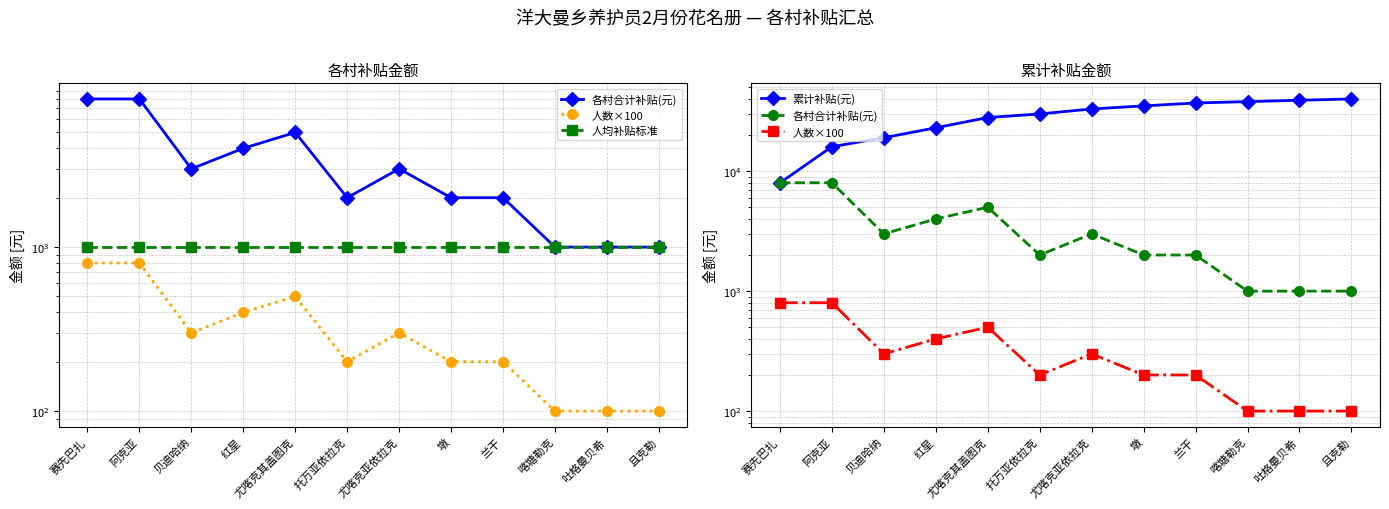

What value does the 人均补贴标准 series have at 吐格曼贝希?

1000